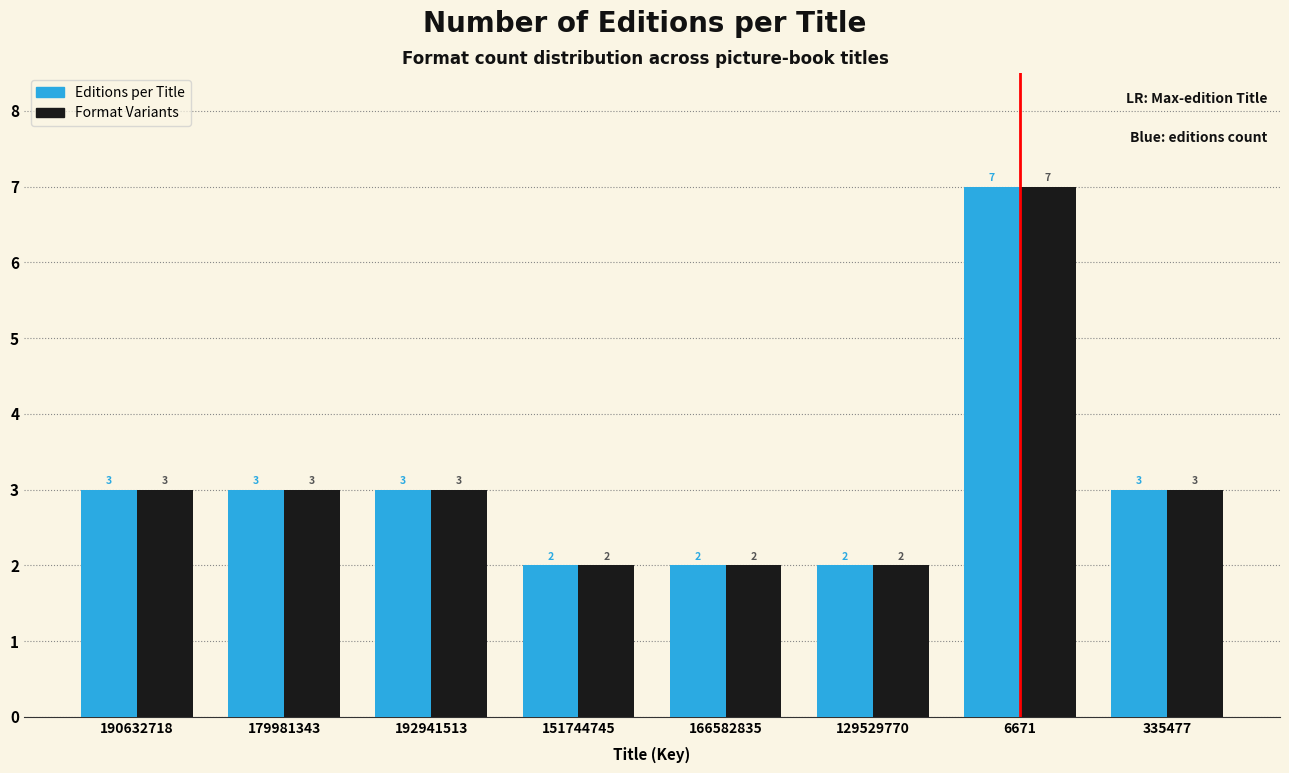

Reading left to right, extract all data points from this chart.

Editions per Title: 190632718=3	179981343=3	192941513=3	151744745=2	166582835=2	129529770=2	6671=7	335477=3
Format Variants: 190632718=3	179981343=3	192941513=3	151744745=2	166582835=2	129529770=2	6671=7	335477=3